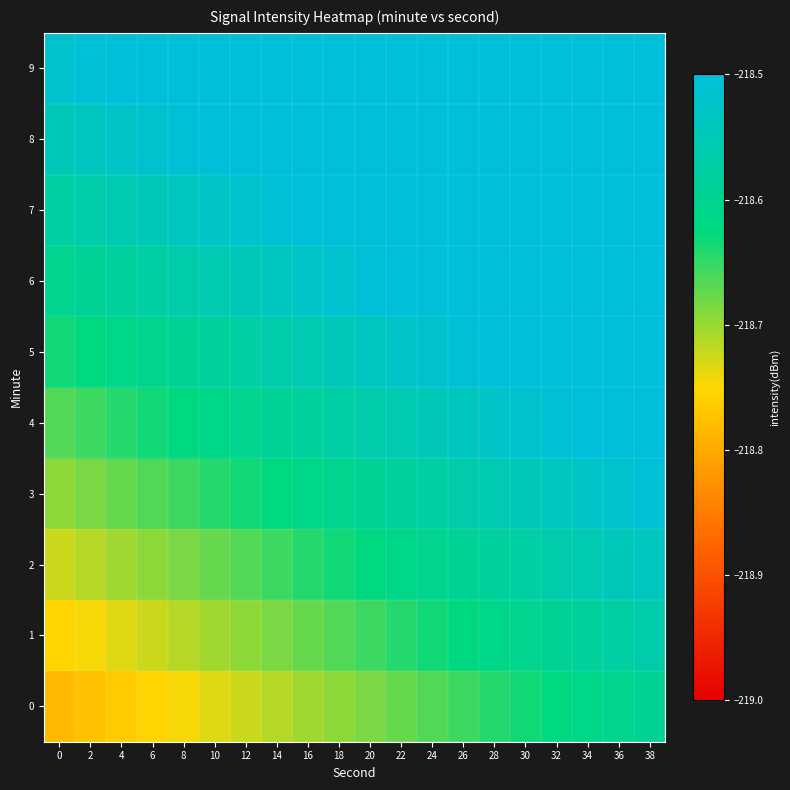

Reading left to right, transcribe all the data shown in this chart.

0: 0=-218.8	2=-218.8	4=-218.8	6=-218.8	8=-218.7	10=-218.7	12=-218.7	14=-218.7	16=-218.7	18=-218.7	20=-218.7	22=-218.7	24=-218.7	26=-218.7	28=-218.6	30=-218.6	32=-218.6	34=-218.6	36=-218.6	38=-218.6
1: 0=-218.8	2=-218.7	4=-218.7	6=-218.7	8=-218.7	10=-218.7	12=-218.7	14=-218.7	16=-218.7	18=-218.7	20=-218.7	22=-218.6	24=-218.6	26=-218.6	28=-218.6	30=-218.6	32=-218.6	34=-218.6	36=-218.6	38=-218.6
2: 0=-218.7	2=-218.7	4=-218.7	6=-218.7	8=-218.7	10=-218.7	12=-218.7	14=-218.7	16=-218.6	18=-218.6	20=-218.6	22=-218.6	24=-218.6	26=-218.6	28=-218.6	30=-218.6	32=-218.6	34=-218.6	36=-218.5	38=-218.5
3: 0=-218.7	2=-218.7	4=-218.7	6=-218.7	8=-218.7	10=-218.6	12=-218.6	14=-218.6	16=-218.6	18=-218.6	20=-218.6	22=-218.6	24=-218.6	26=-218.6	28=-218.6	30=-218.5	32=-218.5	34=-218.5	36=-218.5	38=-218.5
4: 0=-218.7	2=-218.7	4=-218.6	6=-218.6	8=-218.6	10=-218.6	12=-218.6	14=-218.6	16=-218.6	18=-218.6	20=-218.6	22=-218.6	24=-218.5	26=-218.5	28=-218.5	30=-218.5	32=-218.5	34=-218.5	36=-218.5	38=-218.5
5: 0=-218.6	2=-218.6	4=-218.6	6=-218.6	8=-218.6	10=-218.6	12=-218.6	14=-218.6	16=-218.6	18=-218.5	20=-218.5	22=-218.5	24=-218.5	26=-218.5	28=-218.5	30=-218.5	32=-218.5	34=-218.5	36=-218.5	38=-218.4
6: 0=-218.6	2=-218.6	4=-218.6	6=-218.6	8=-218.6	10=-218.6	12=-218.5	14=-218.5	16=-218.5	18=-218.5	20=-218.5	22=-218.5	24=-218.5	26=-218.5	28=-218.5	30=-218.5	32=-218.4	34=-218.4	36=-218.4	38=-218.4
7: 0=-218.6	2=-218.6	4=-218.6	6=-218.5	8=-218.5	10=-218.5	12=-218.5	14=-218.5	16=-218.5	18=-218.5	20=-218.5	22=-218.5	24=-218.5	26=-218.4	28=-218.4	30=-218.4	32=-218.4	34=-218.4	36=-218.4	38=-218.4
8: 0=-218.5	2=-218.5	4=-218.5	6=-218.5	8=-218.5	10=-218.5	12=-218.5	14=-218.5	16=-218.5	18=-218.5	20=-218.4	22=-218.4	24=-218.4	26=-218.4	28=-218.4	30=-218.4	32=-218.4	34=-218.4	36=-218.4	38=-218.4
9: 0=-218.5	2=-218.5	4=-218.5	6=-218.5	8=-218.5	10=-218.5	12=-218.5	14=-218.4	16=-218.4	18=-218.4	20=-218.4	22=-218.4	24=-218.4	26=-218.4	28=-218.4	30=-218.4	32=-218.4	34=-218.3	36=-218.3	38=-218.3